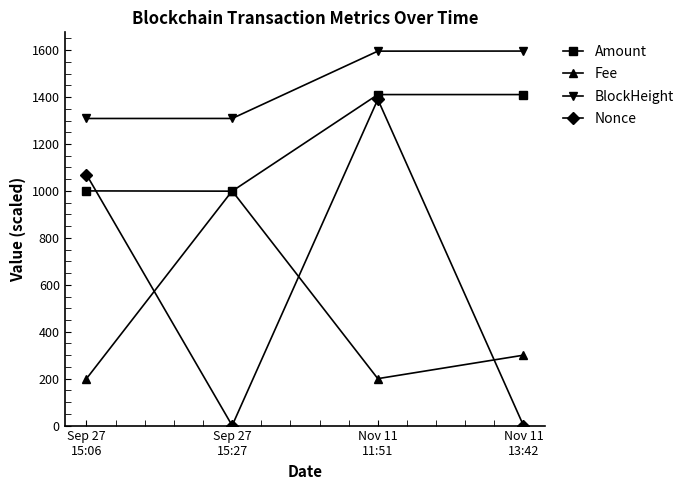

What is the maximum value shown in the chart?

1595.9